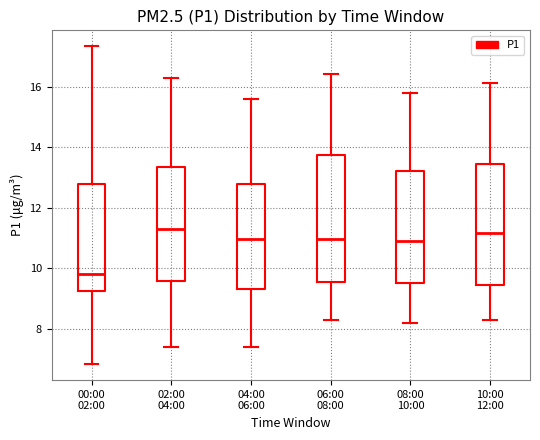

Reading left to right, transcribe this box plot: for each box, give where its median line is, the range the box spans, and where its two whiskers end, as read against the y-axis. The values are not printed on the chart, so give them approximately, as read against the axis.

00:00 02:00: median 9.8, box 9.2 to 12.8, whiskers 6.8 to 17.4
02:00 04:00: median 11.4, box 9.6 to 13.4, whiskers 7.4 to 16.2
04:00 06:00: median 11.0, box 9.4 to 12.8, whiskers 7.4 to 15.6
06:00 08:00: median 11.0, box 9.6 to 13.8, whiskers 8.4 to 16.4
08:00 10:00: median 11.0, box 9.6 to 13.2, whiskers 8.2 to 15.8
10:00 12:00: median 11.2, box 9.4 to 13.4, whiskers 8.4 to 16.2